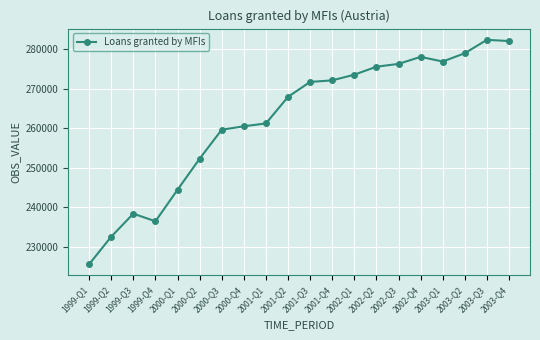

Which category has the lowest value across all series?

1999-Q1